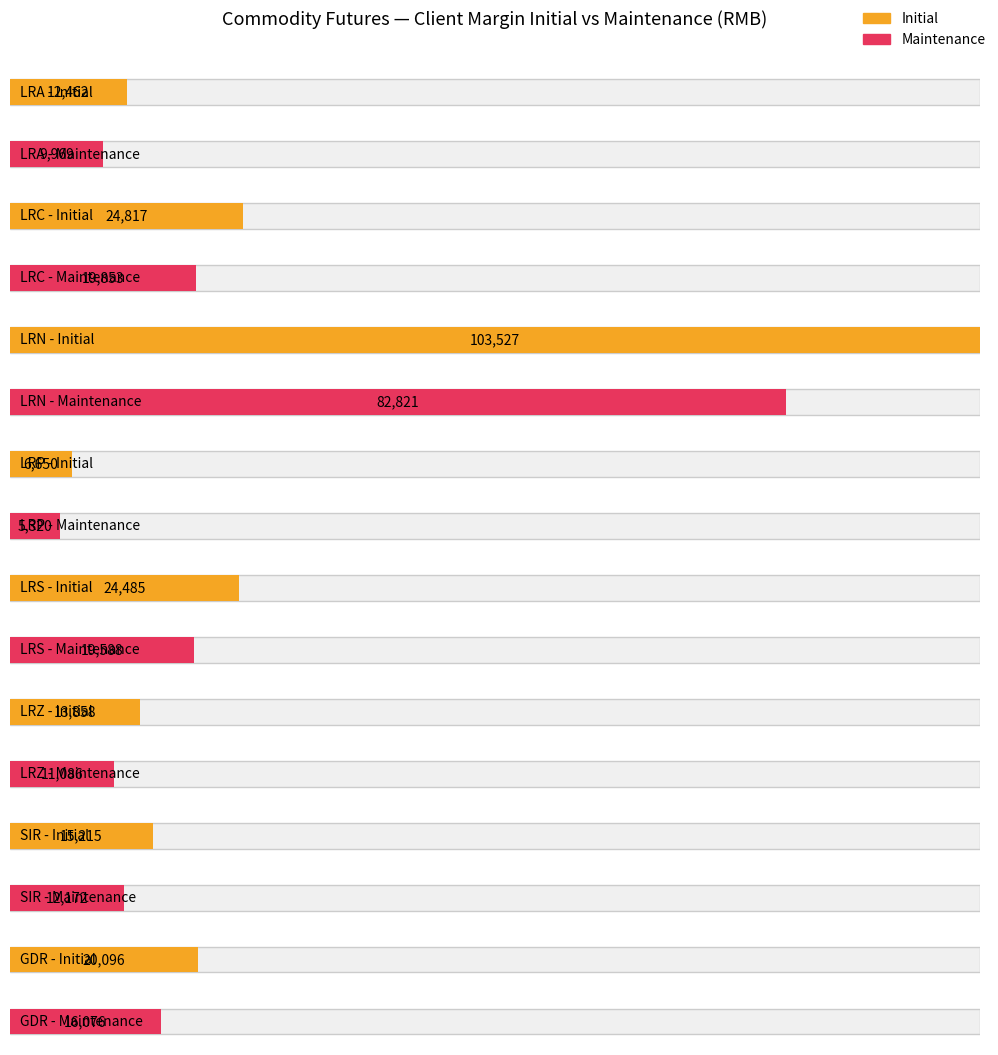

Count the number of data series in this chart.

2